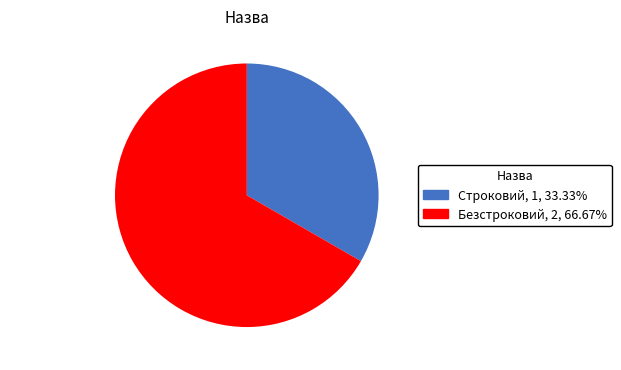

Which slice represents more than half of the pie?

Безстроковий